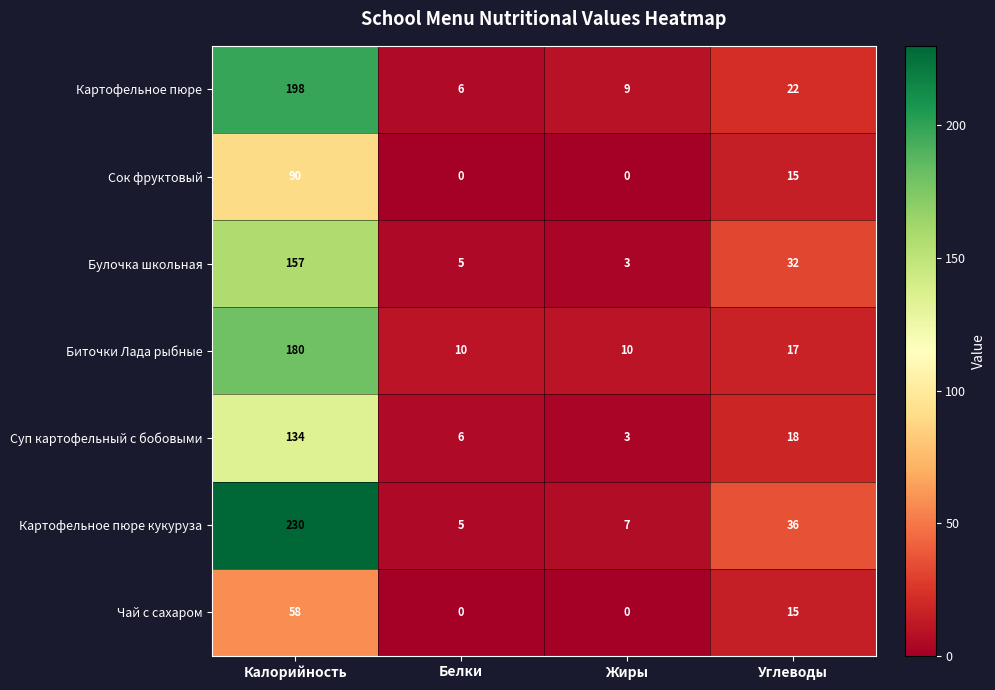

Which series has the widest spread of values?

Картофельное пюре кукуруза